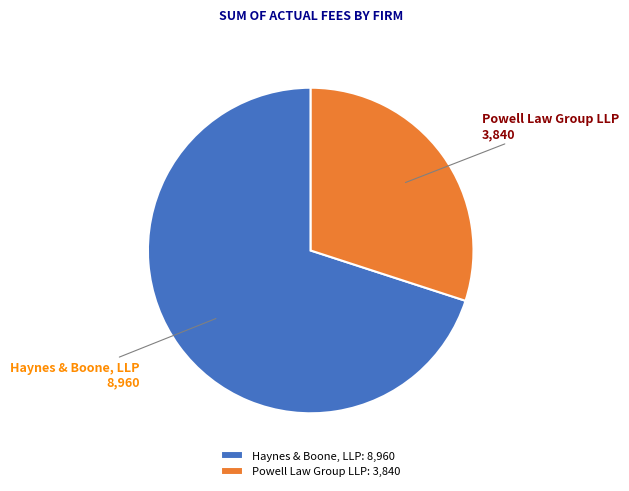

Is it true that Haynes & Boone, LLP is 70% of the pie?

True